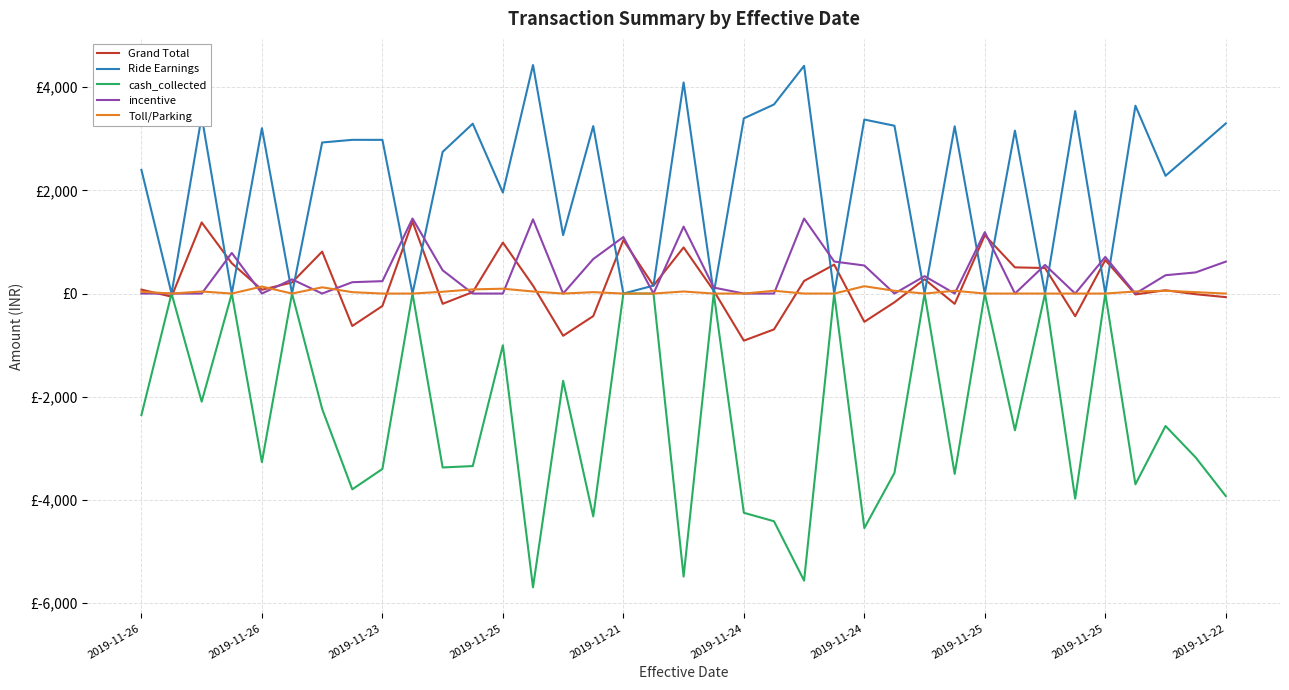

True or false: Ride Earnings has more than 0 interior local peaks.

True